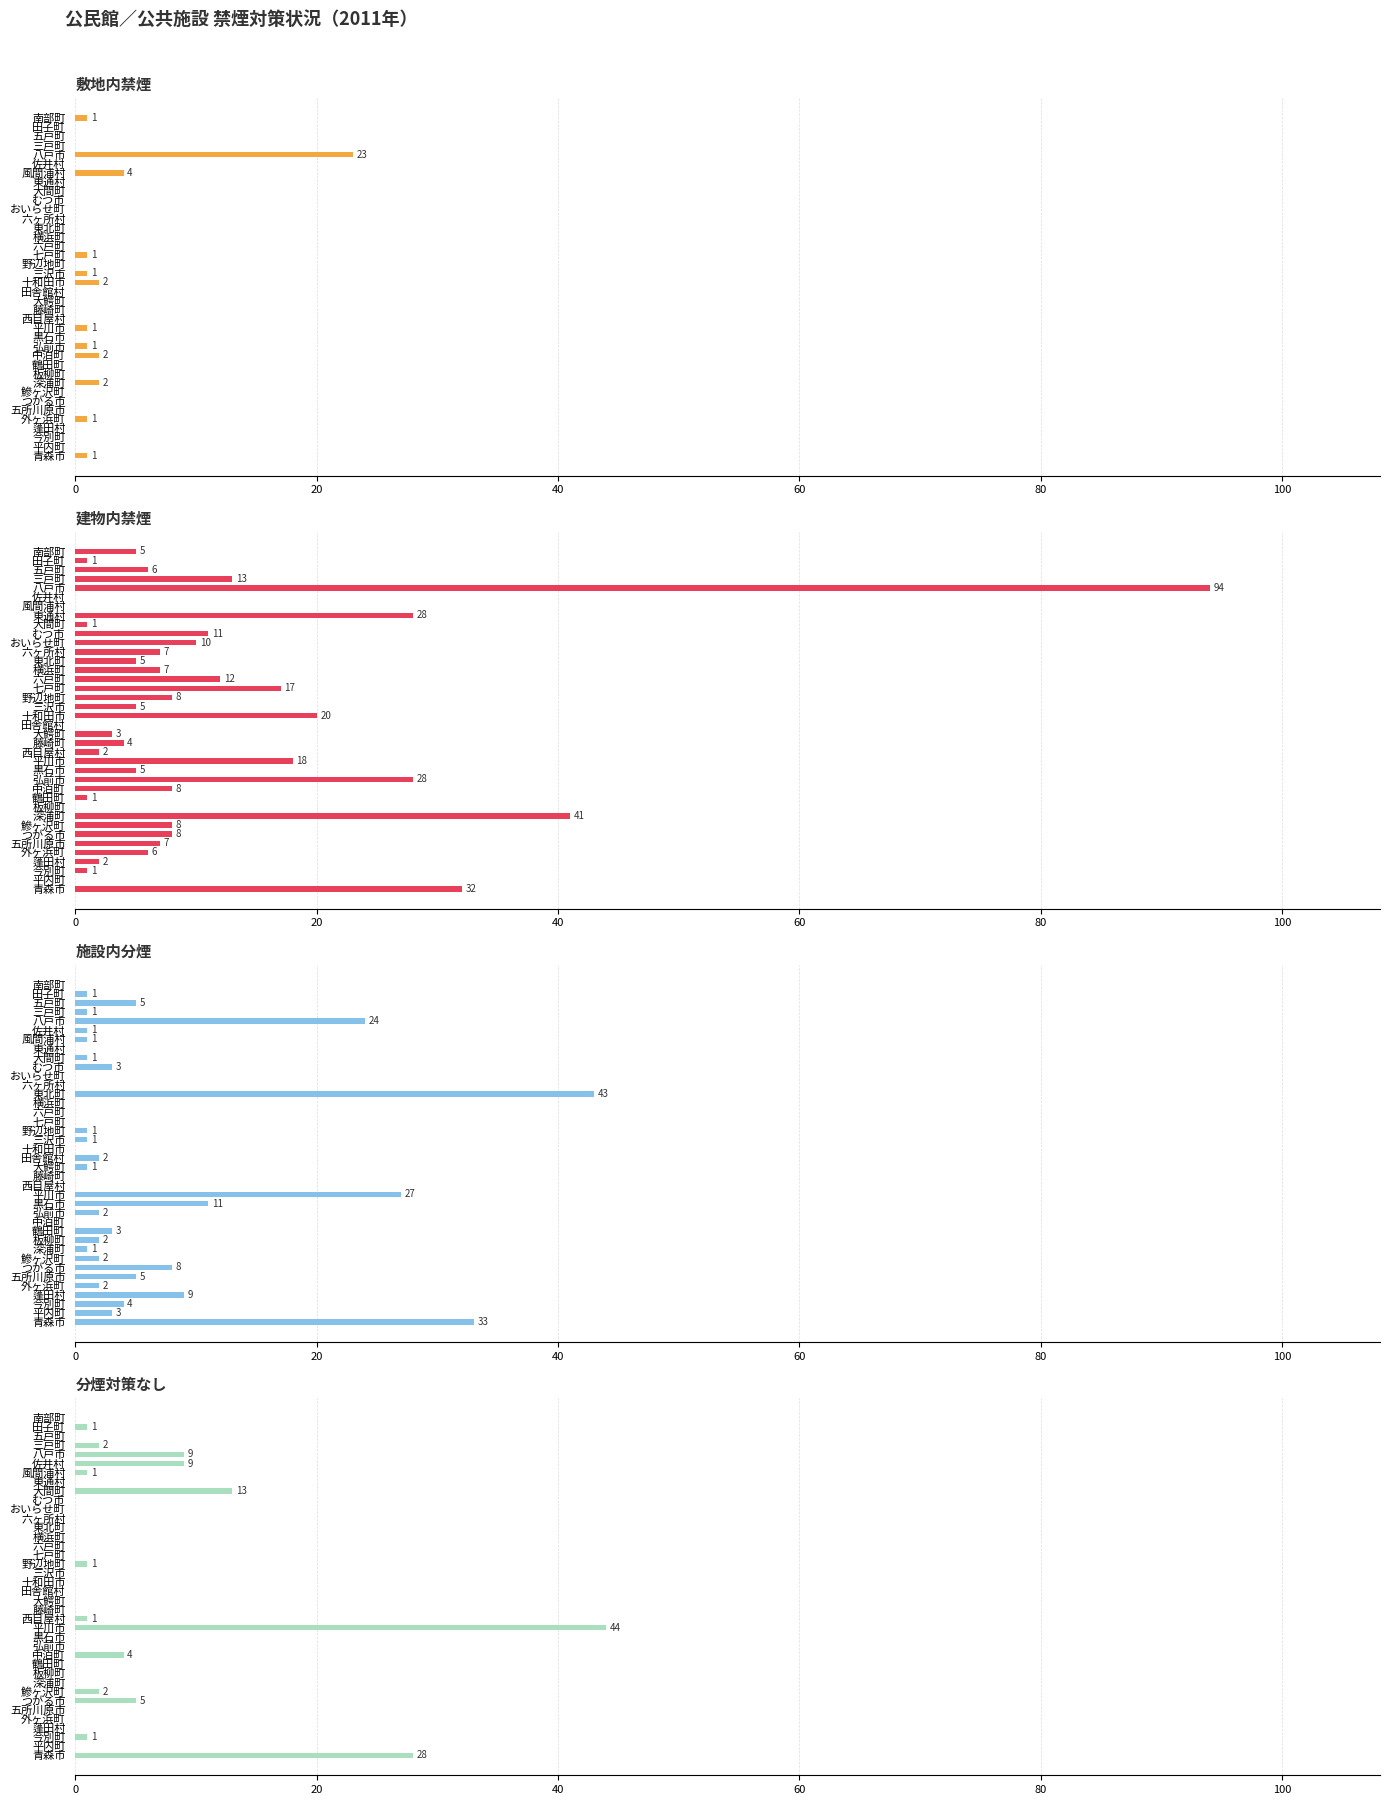

The value of 分煙対策なし at 風間浦村 is 0. True or false?

False